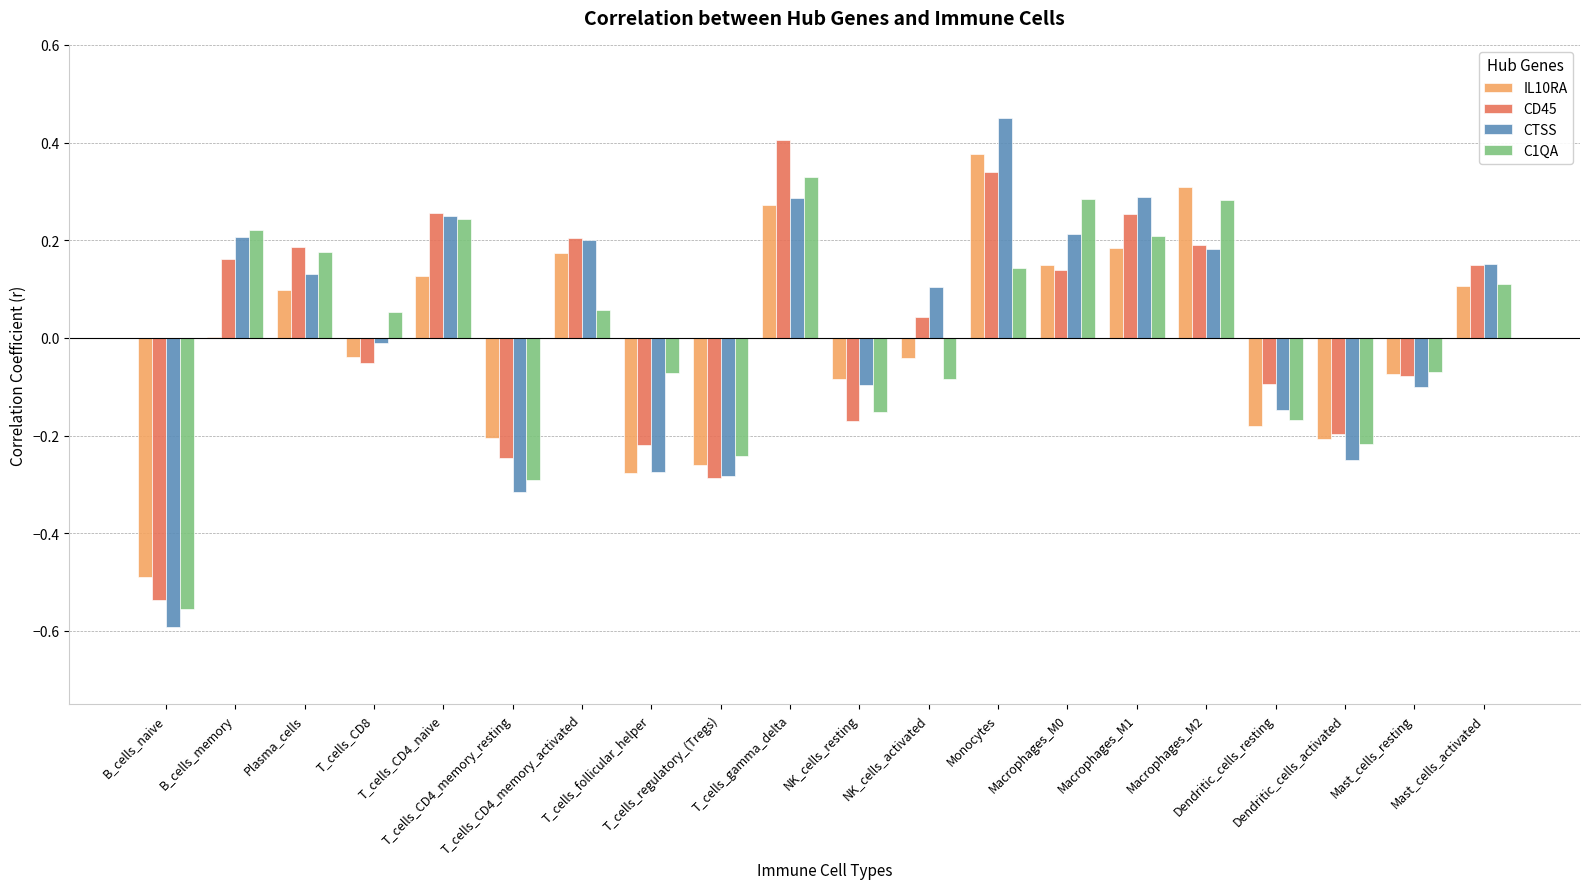

What is the label of the 12th bar from the left?

NK_cells_activated